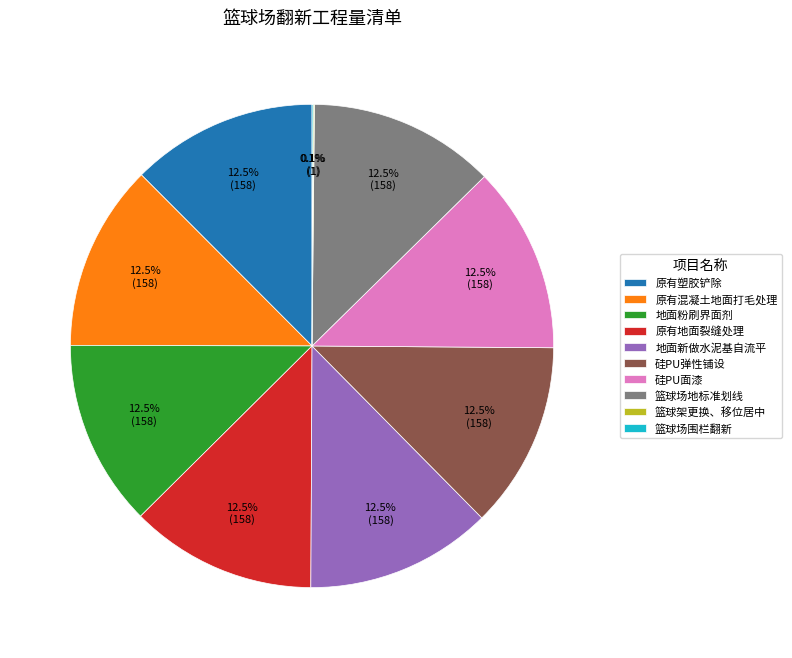

To the nearest percent, what is the difference between the largest and smallest slice percentages?

12%